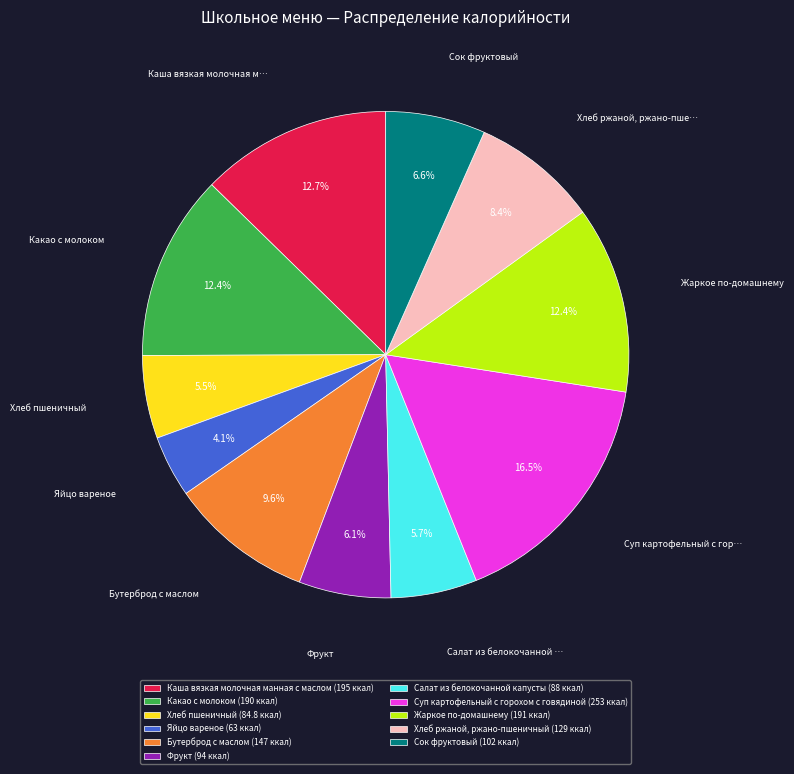

Is it true that Яйцо вареное is 4% of the pie?

True